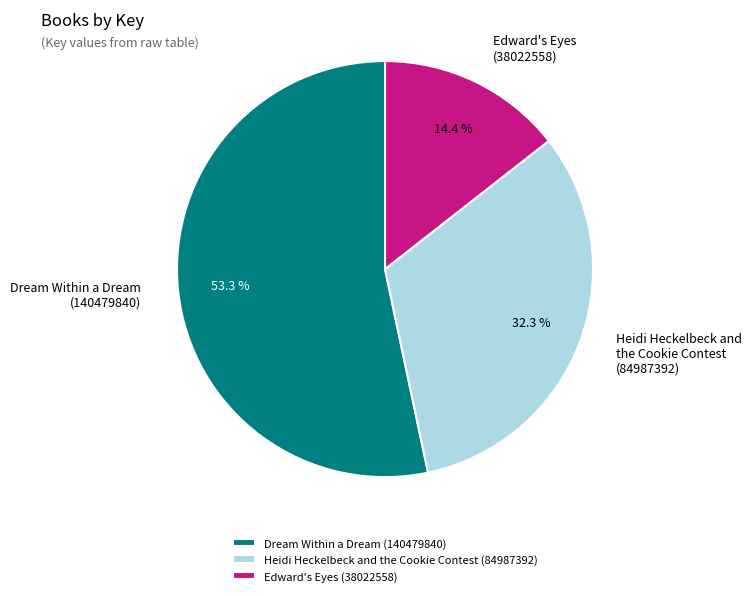

Does Dream Within a Dream (140479840) account for over 50% of the chart?

Yes